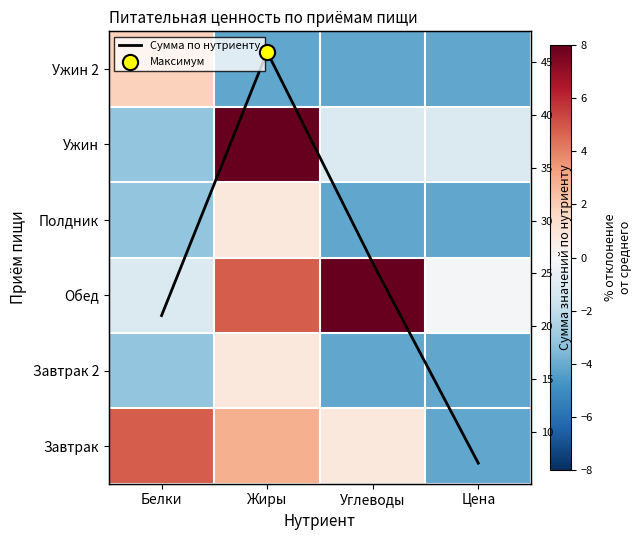

At how many categories does at least one series exceed 39?

1